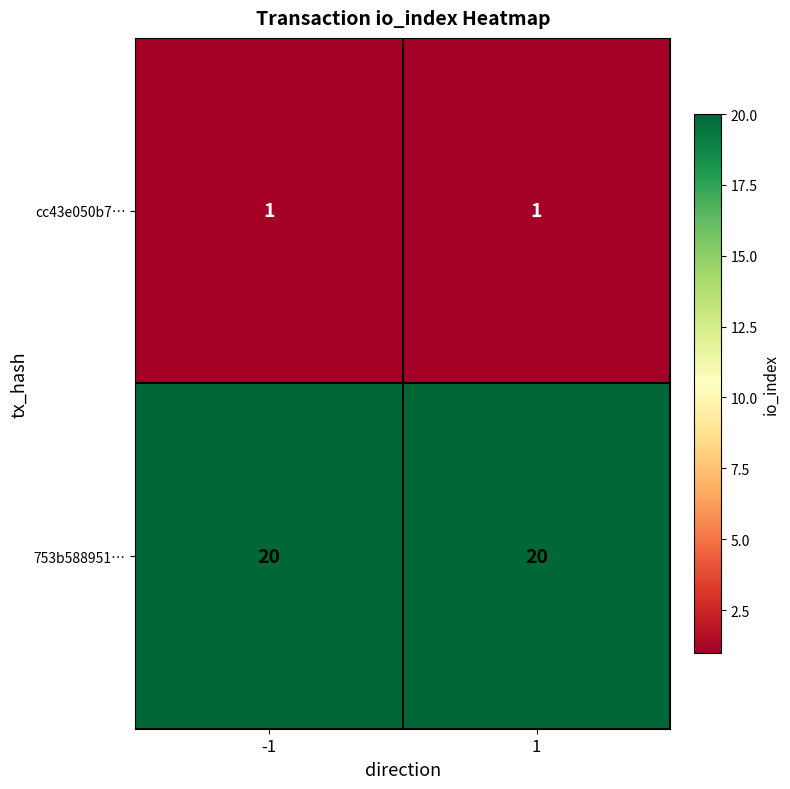

What is the spread (max minus min) of values at -1?

19